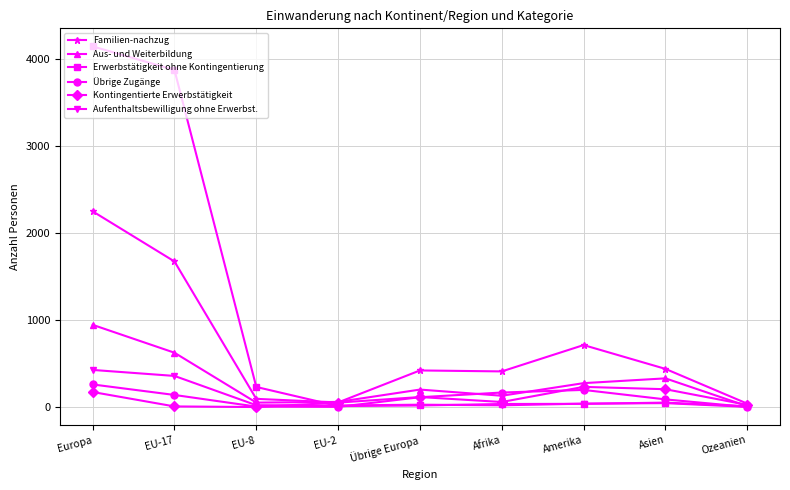

Does the chart display data point markers on the line(s)?

Yes